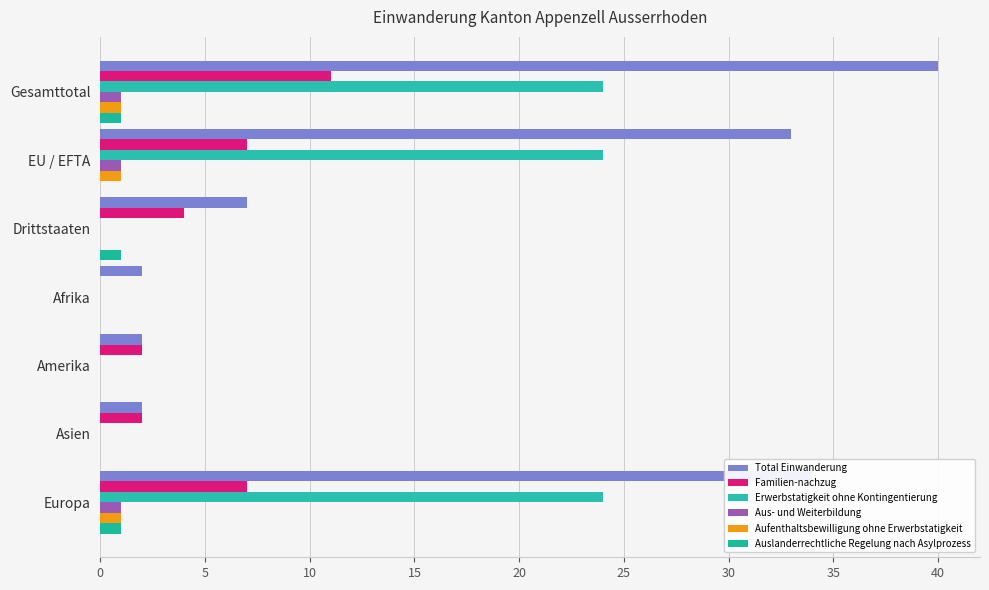

How many series are shown in this chart?

6